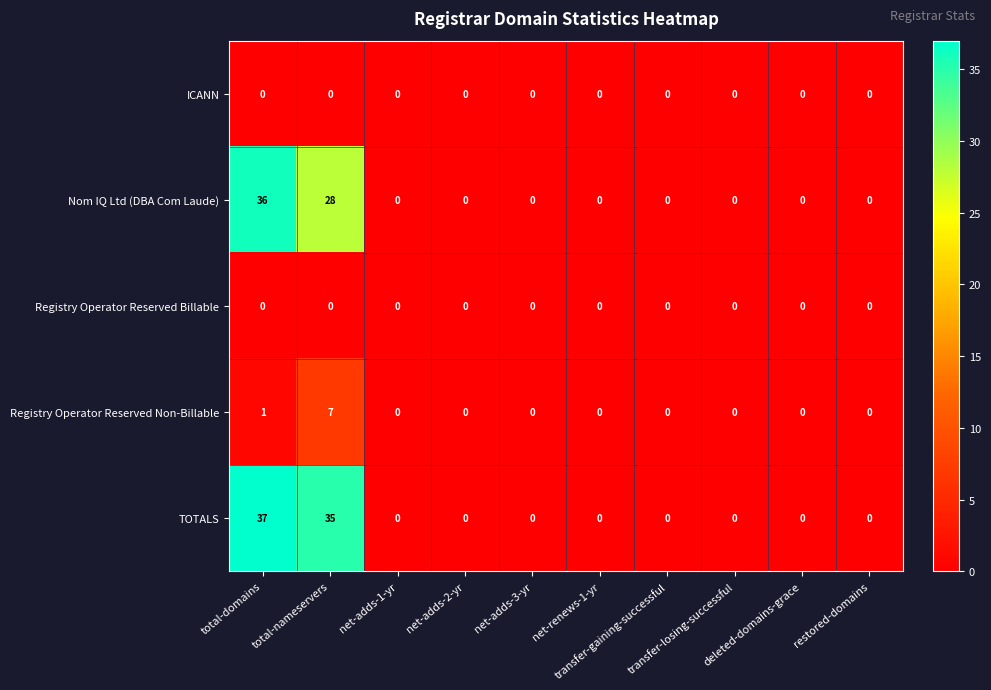

At which category is the sum across all series the highest?

total-domains